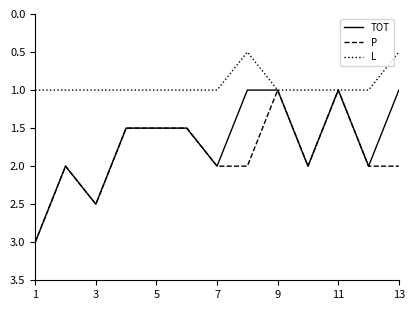

What is the minimum value for TOT?

1.0